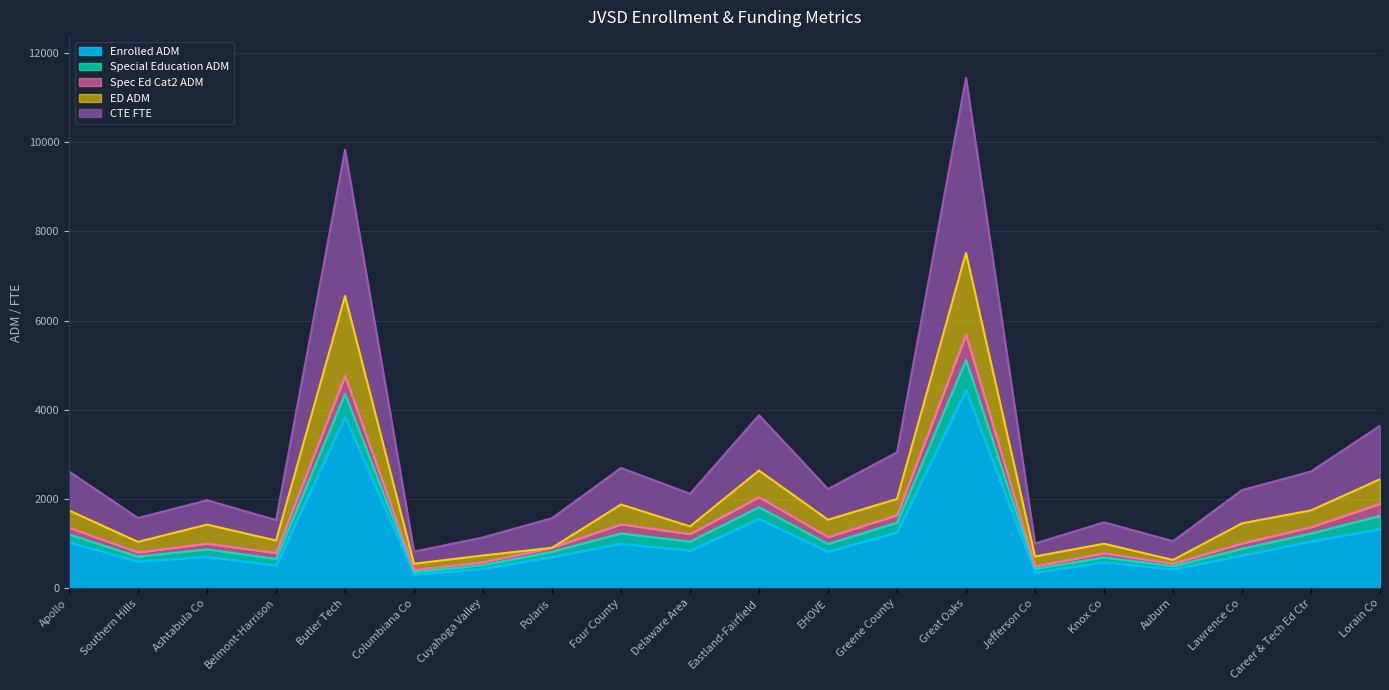

What is the greatest value displayed?

7517.9